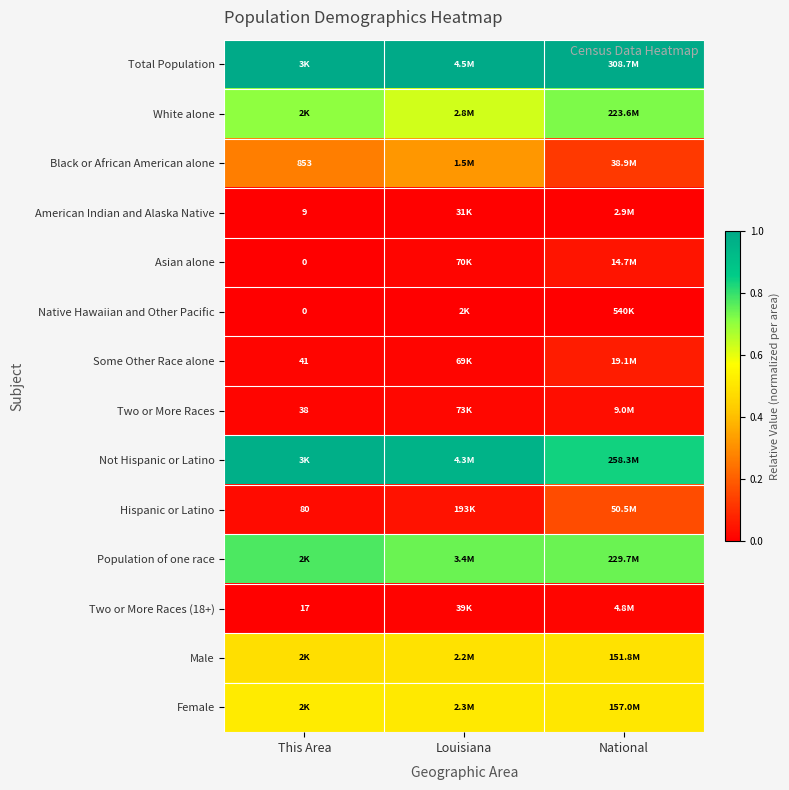

Between Louisiana and National, which is larger?

Louisiana